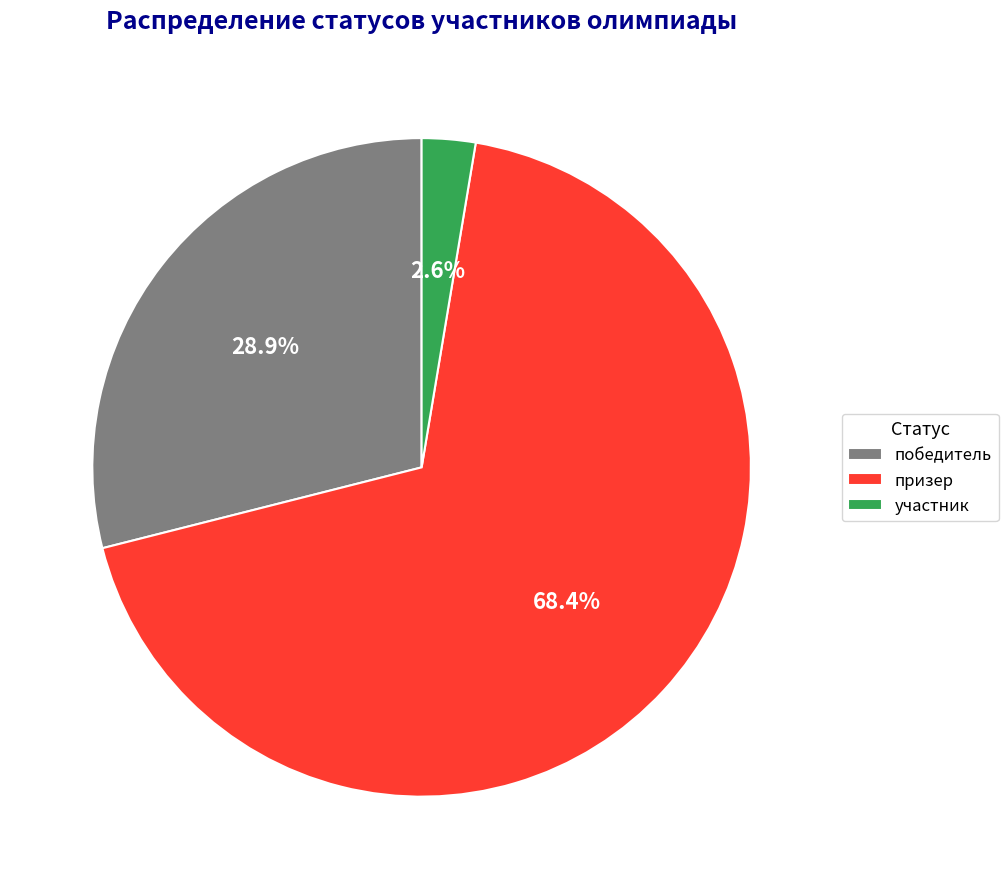

How much of the chart is everything except победитель?

71.1%